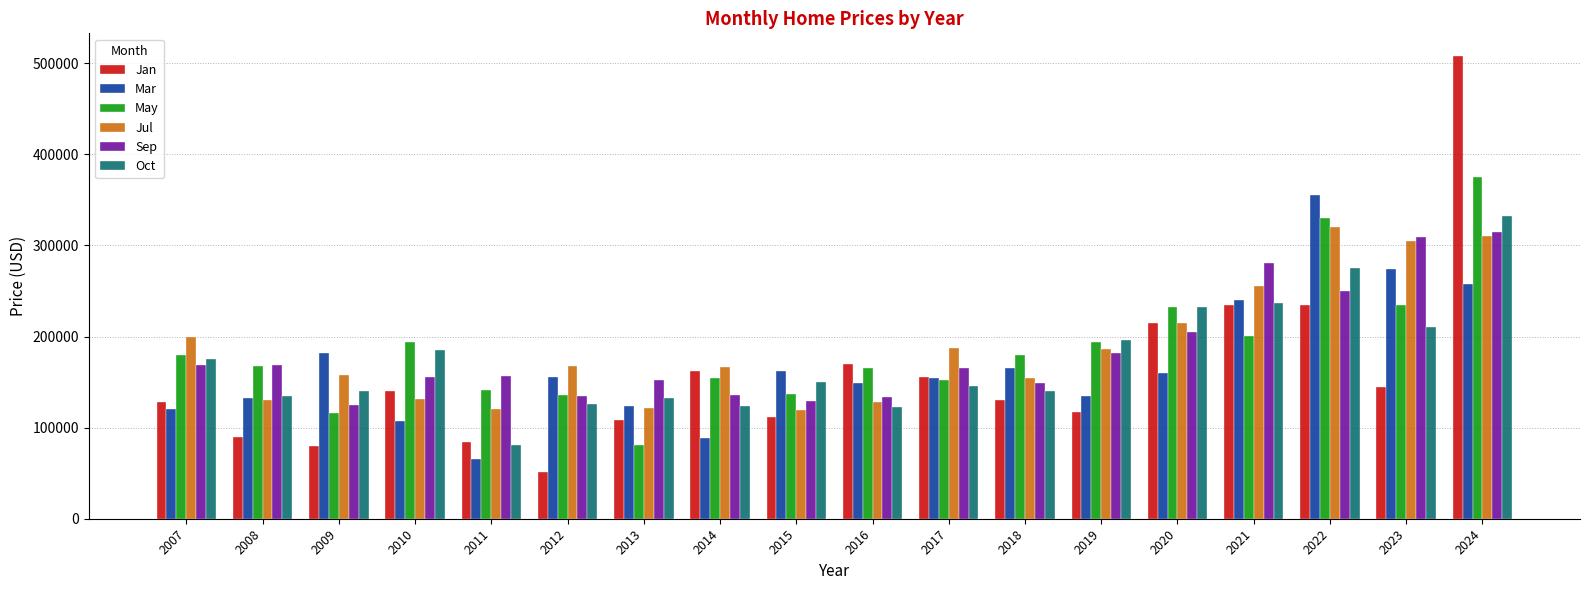

How many groups of bars are there?

18